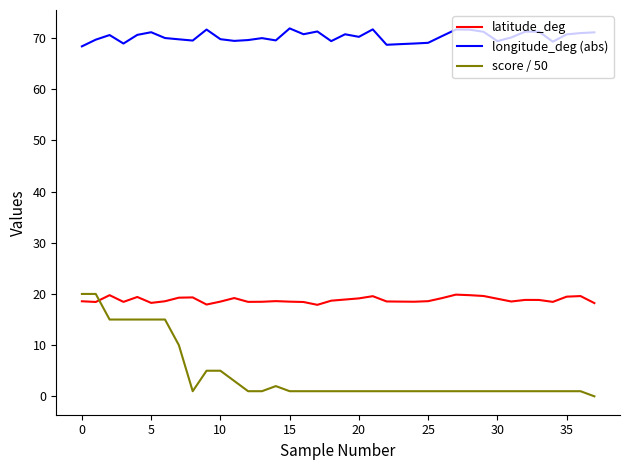

What is the difference between the maximum and minimum values in the latitude_deg series?

2.0